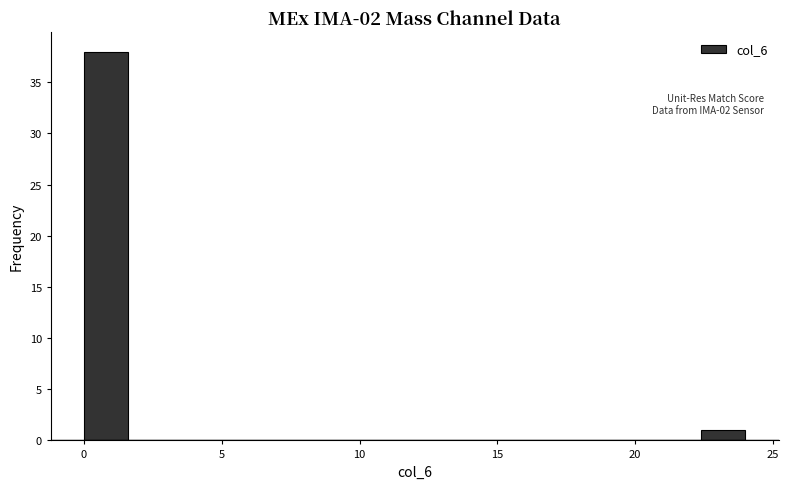

Around what value on the x-axis is the tallest bar? Give the approximate position of its centre, as read against the axis.

1.0